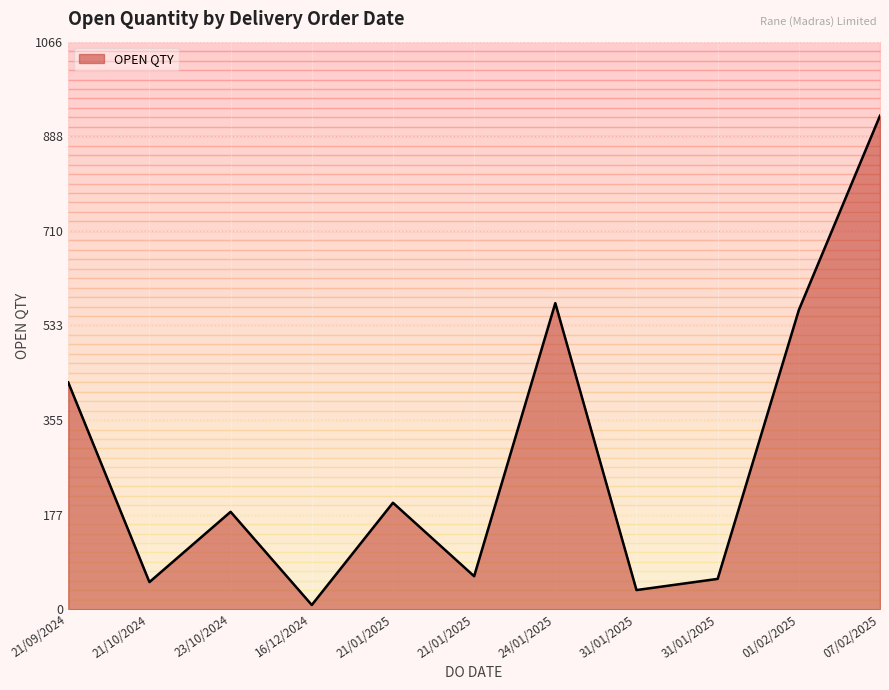

Between 01/02/2025 and 21/09/2024, which is larger?

01/02/2025